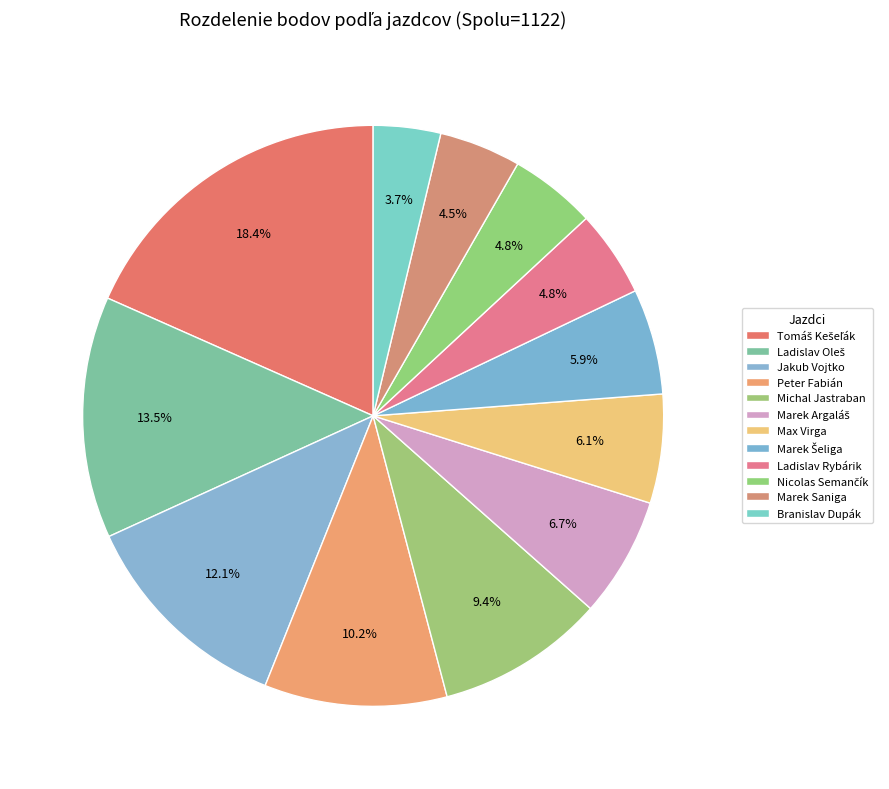

What portion of the pie excludes Tomáš Kešeľák?

81.6%